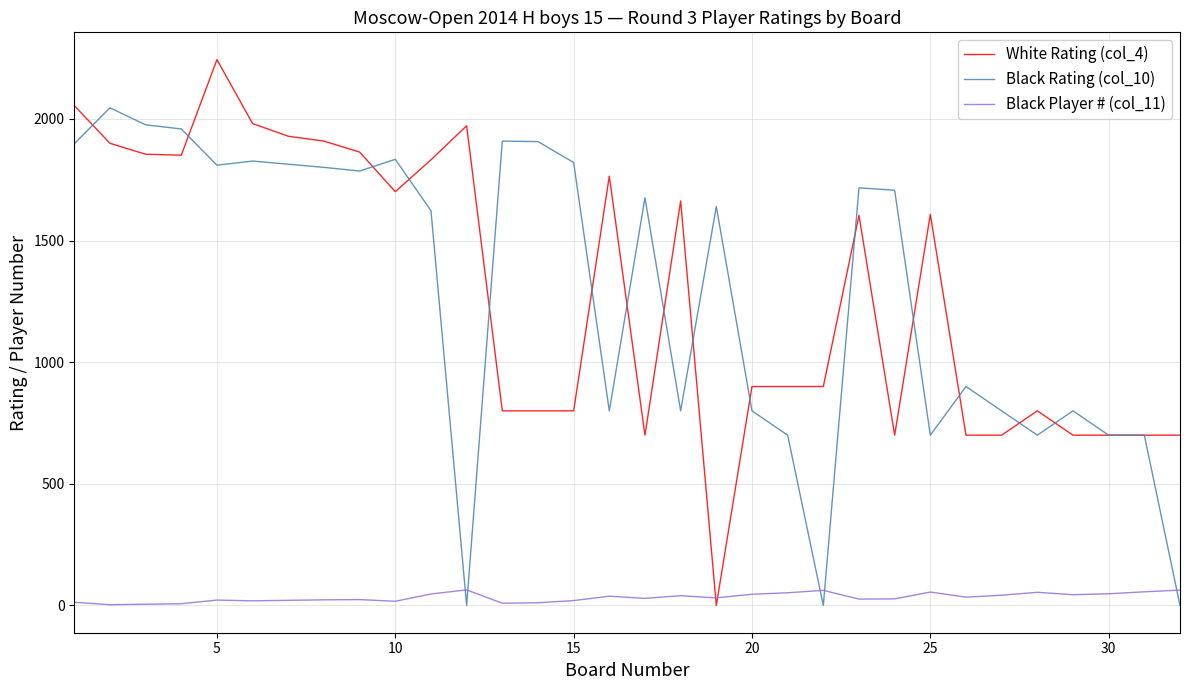

In Black Player # (col_11), how many points are lower than both neighbors (excluding endpoints)?

9